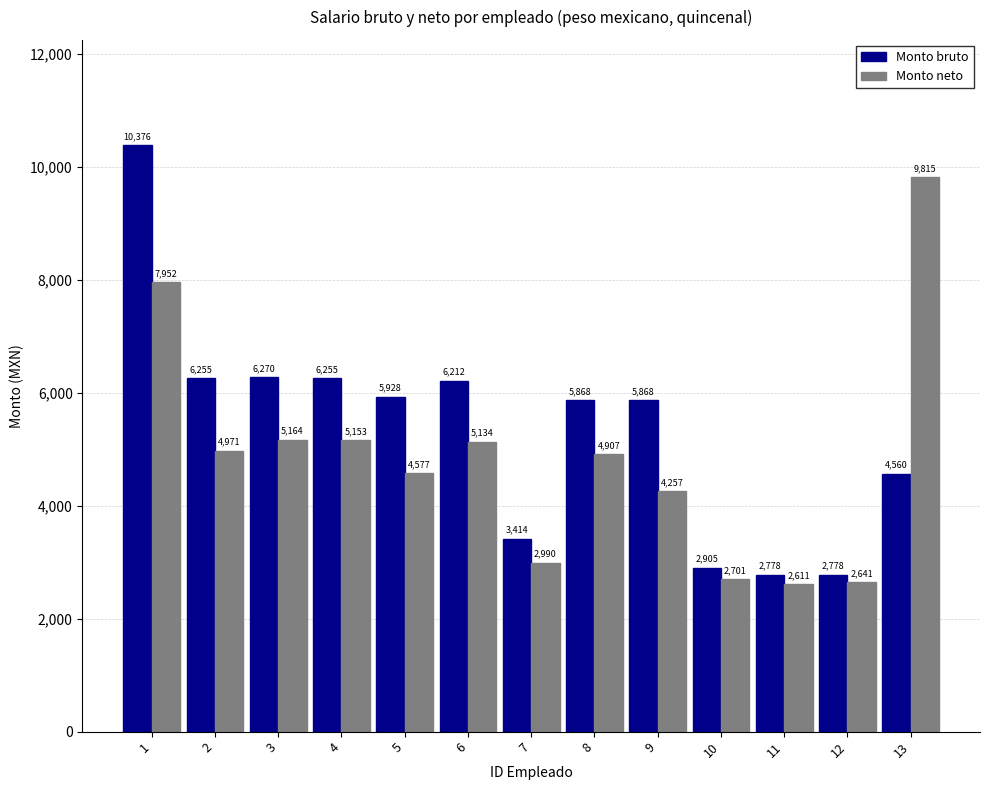

What is the difference between the maximum and minimum values in the Monto bruto series?

7598.0